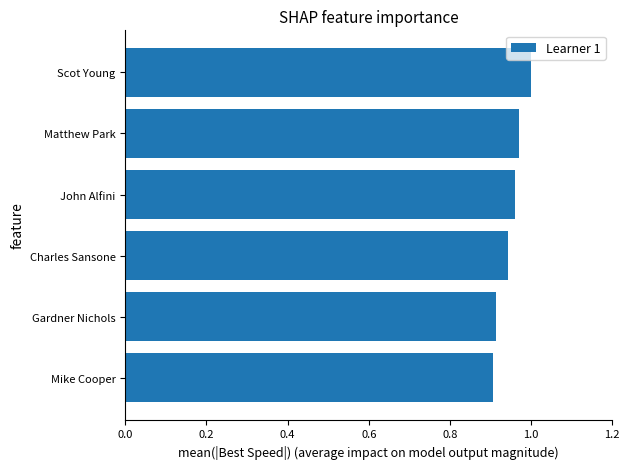

Are the bars horizontal?

Yes